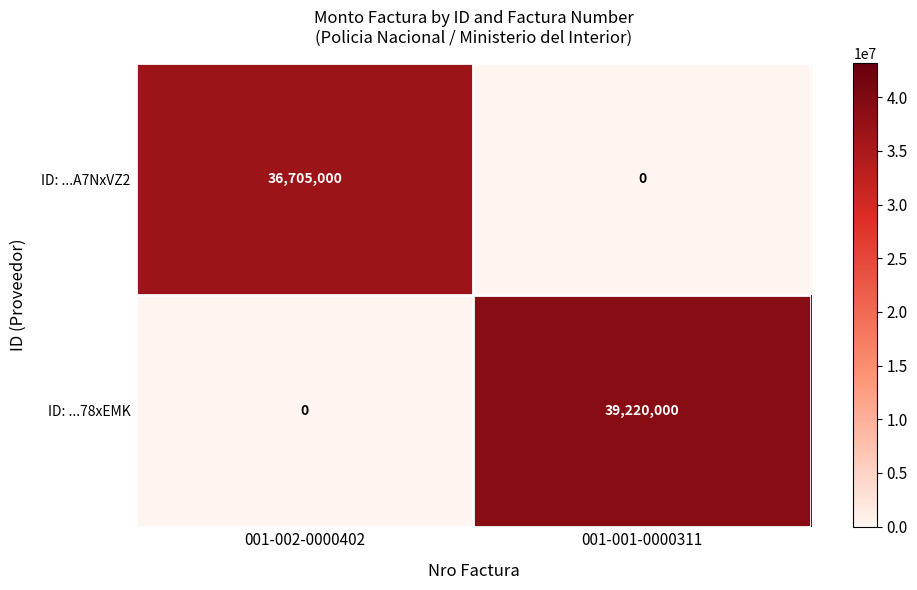

Rank the series by their average value, from lowest to highest.

ID: ...A7NxVZ2, ID: ...78xEMK